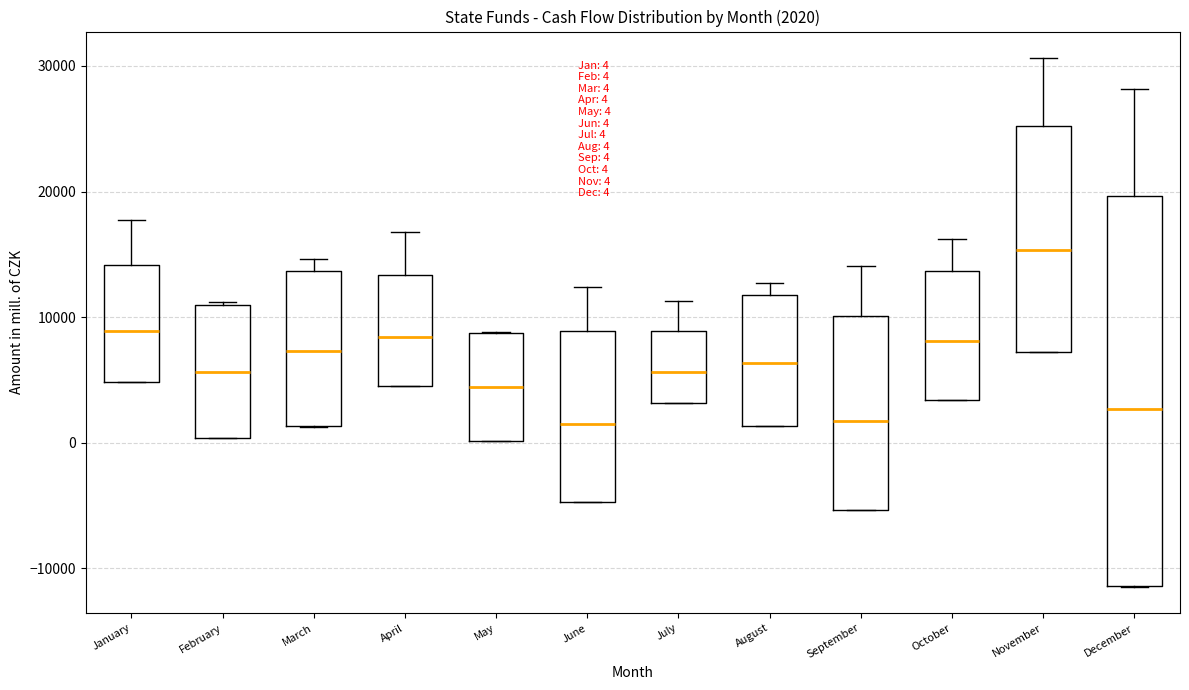

Which box is the tallest, from its lower edge to its upper edge?

December